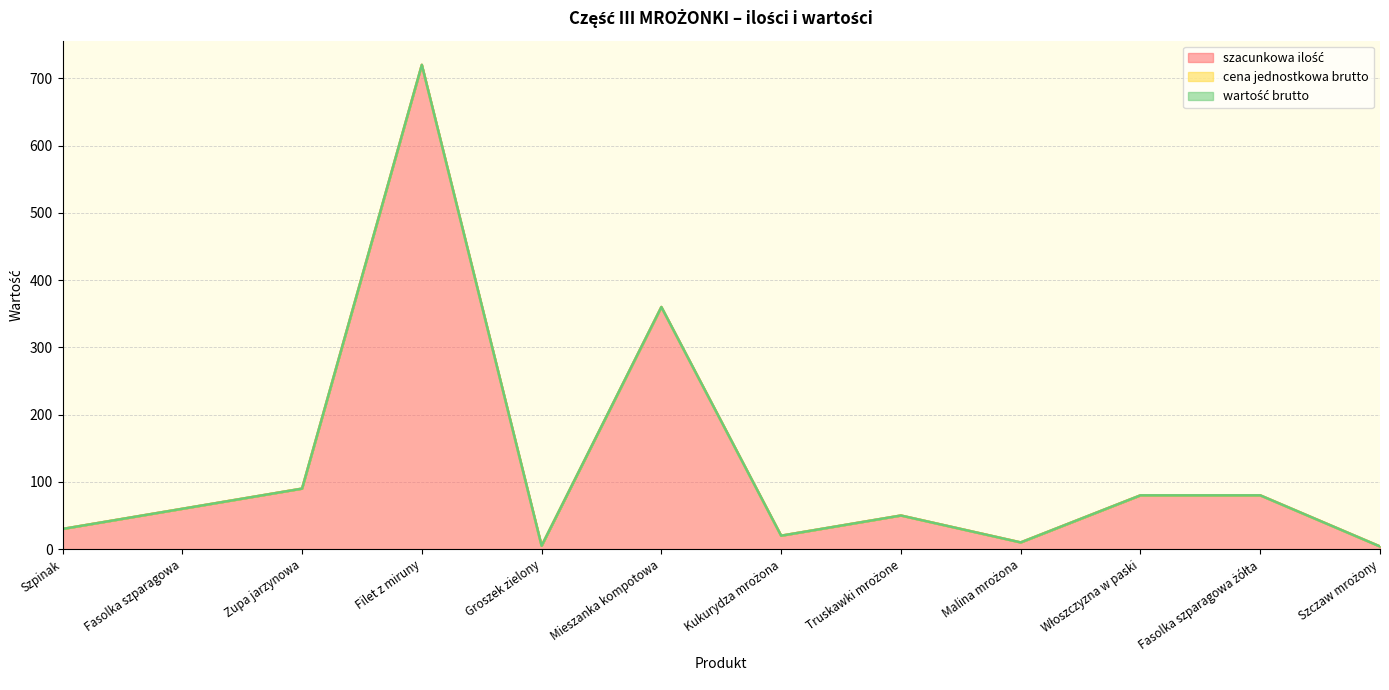

In szacunkowa ilość, how many points are higher than both neighbors (excluding endpoints)?

3